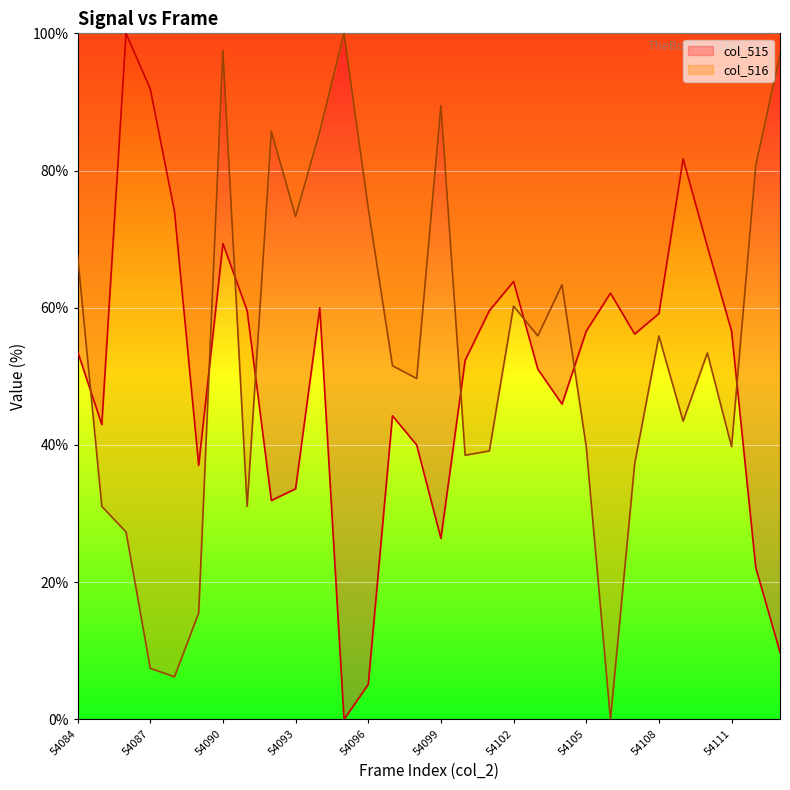

Between 54086 and 54085, which is larger?

54086